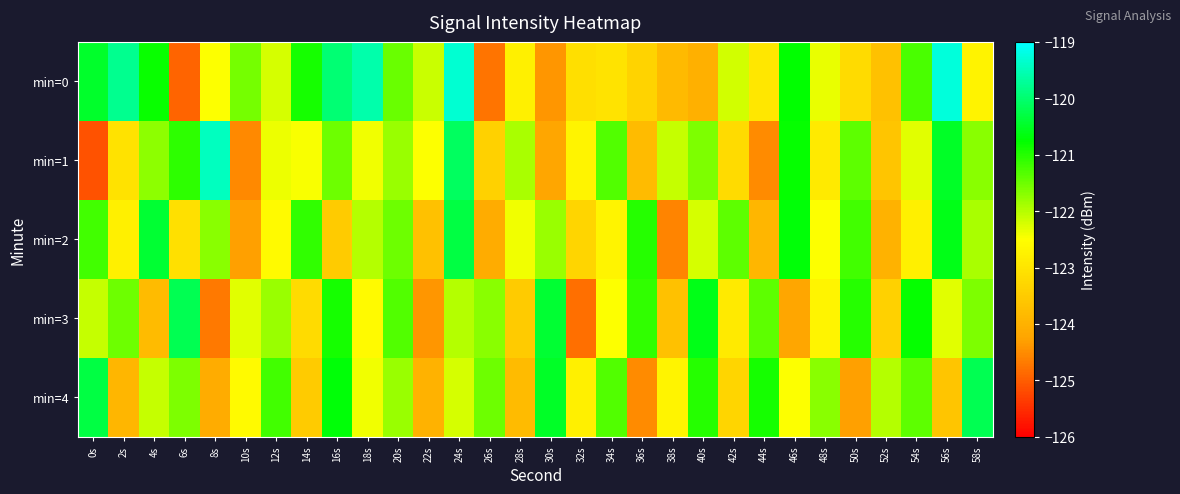

What is the greatest value displayed?

-119.3